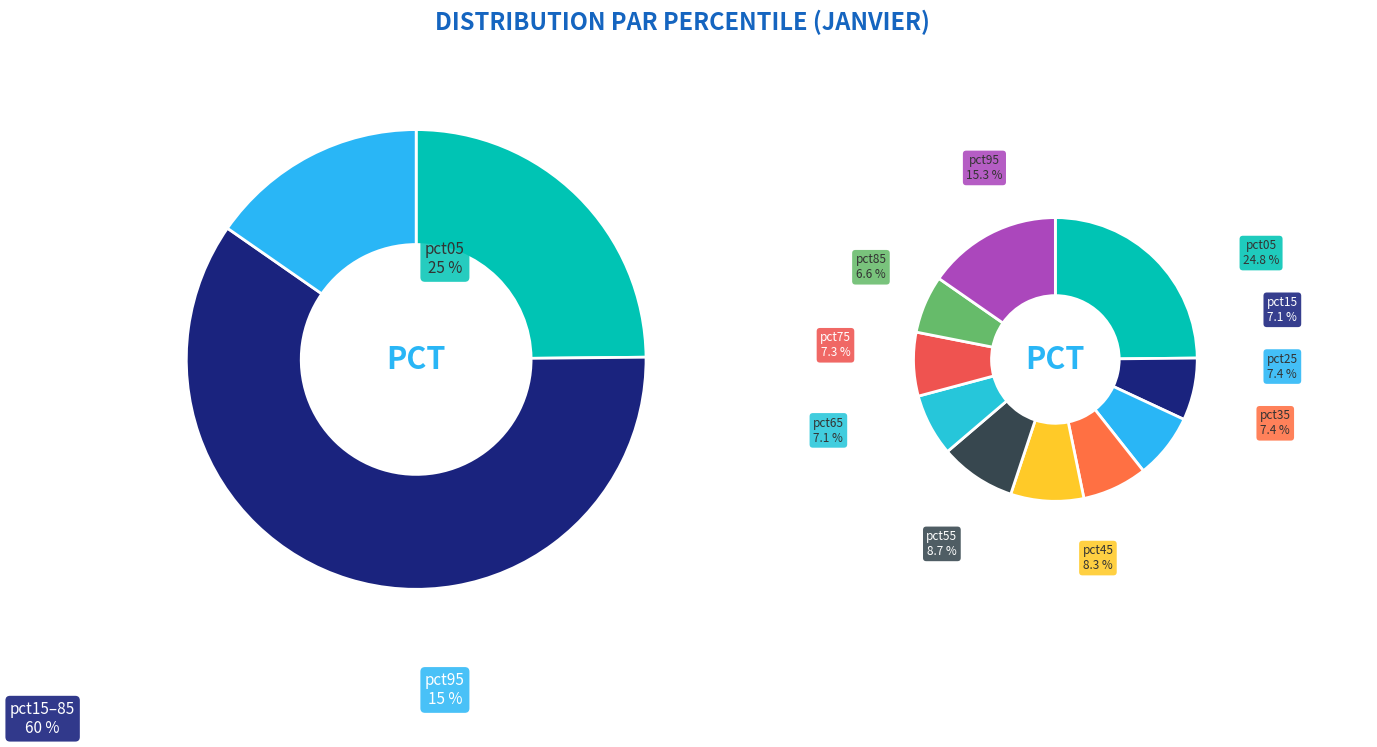

What is the smallest slice in the pie chart?

pct85